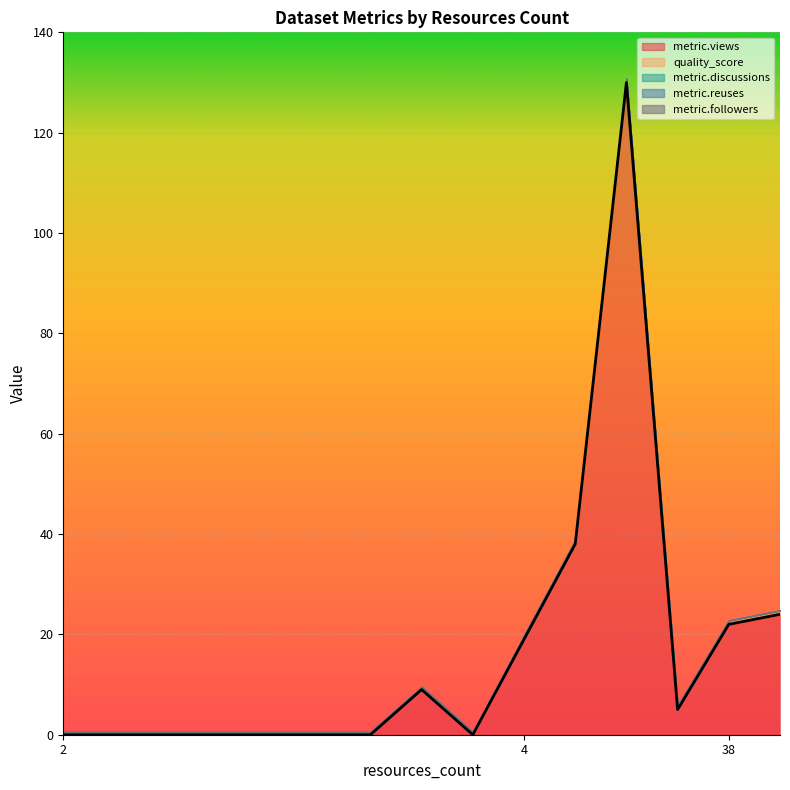

Rank the series by their maximum value, from lowest to highest.

metric.discussions, metric.reuses, metric.followers, quality_score, metric.views